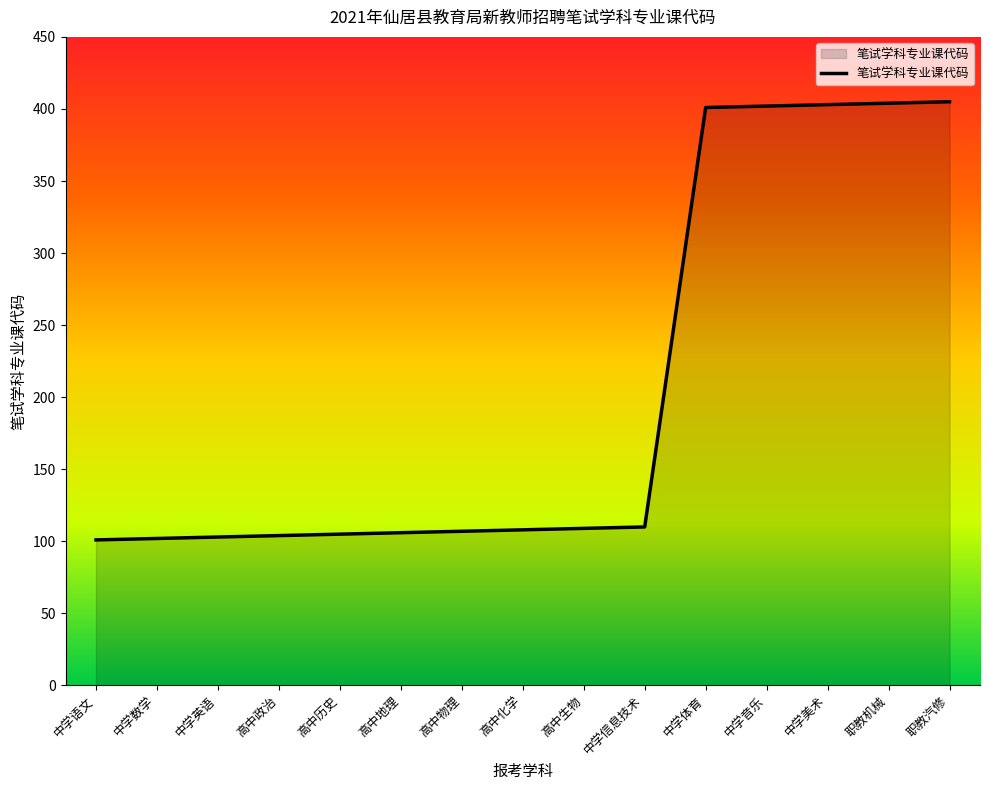

Does the chart display data point markers on the line(s)?

No